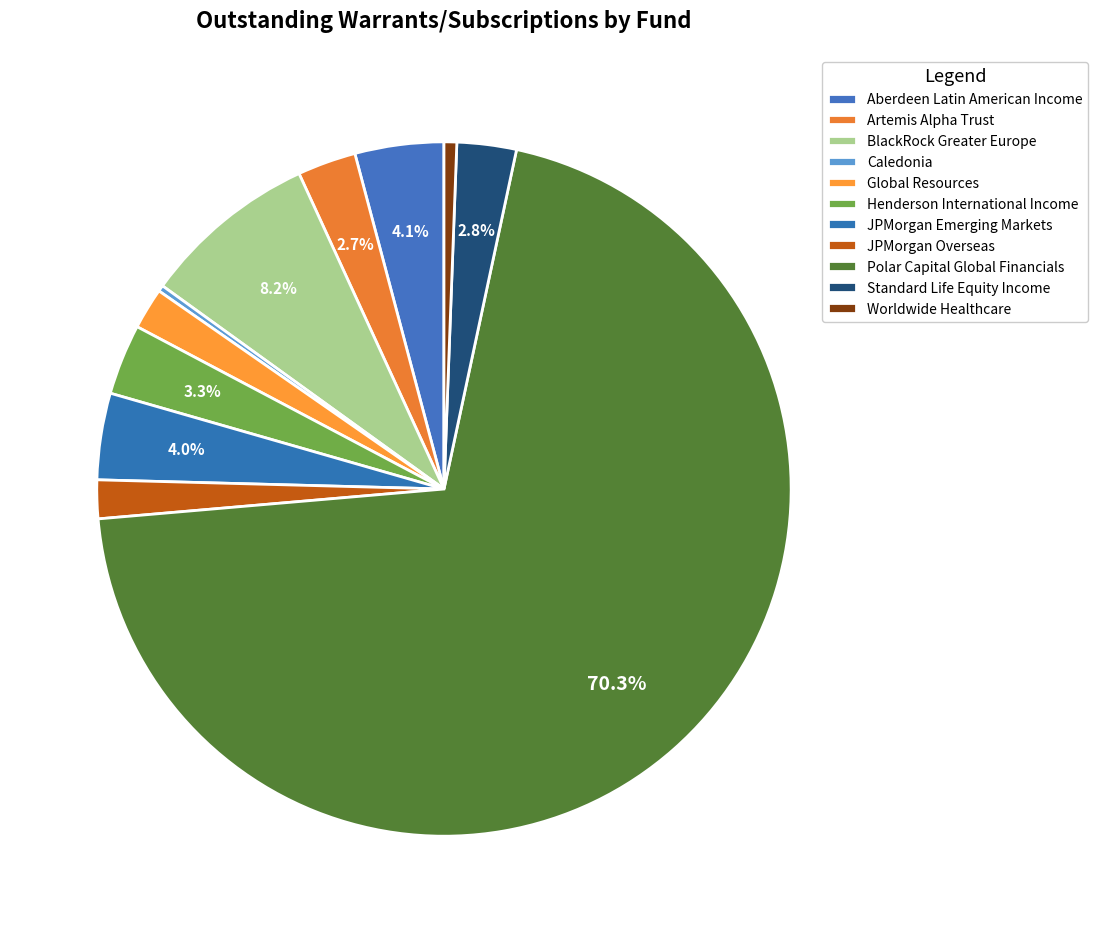

Count the number of slices in the pie.

11